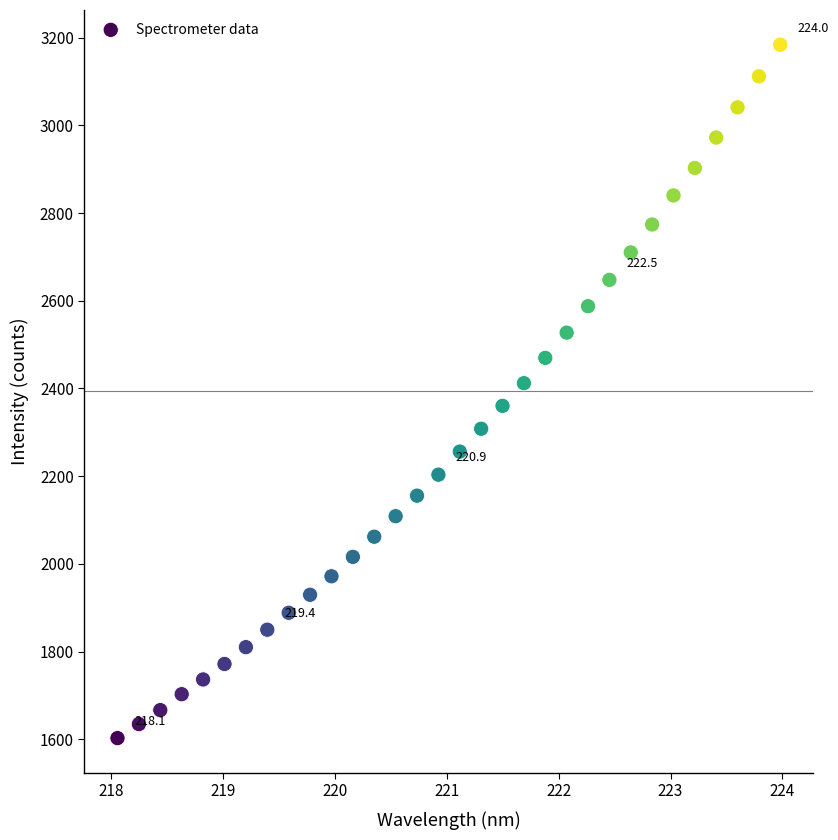

What is the range of Y values (max minus min)?

1580.7